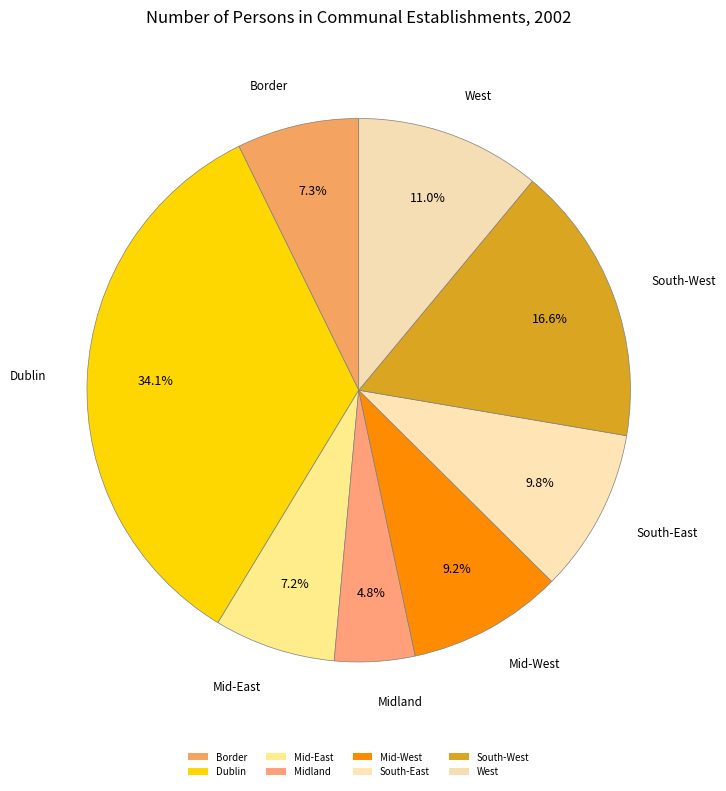

How many segments does this pie chart have?

8